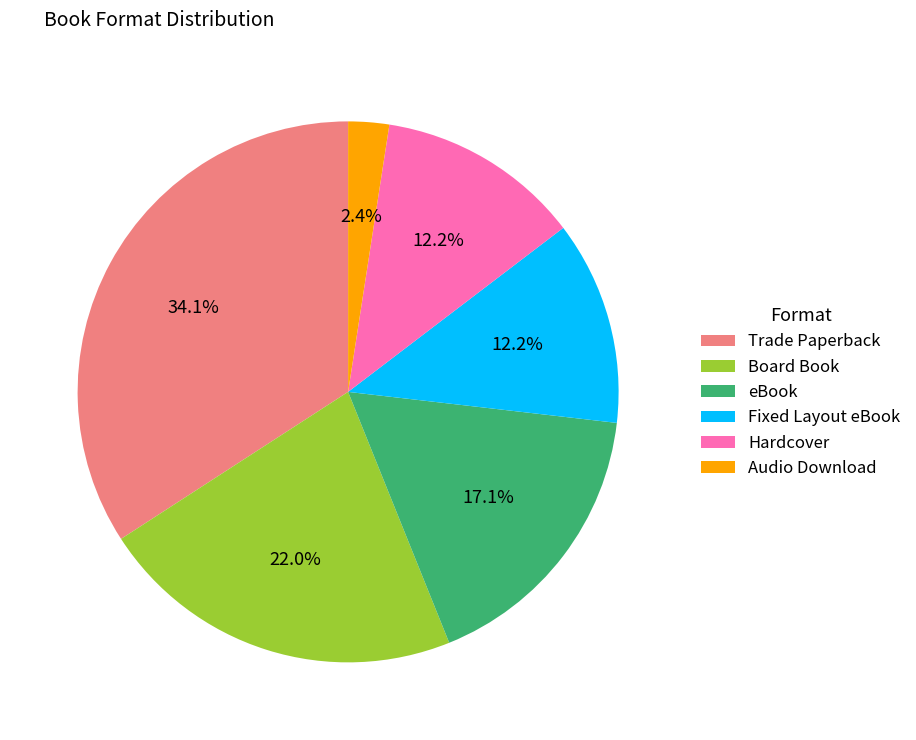

Is it true that Fixed Layout eBook is 1% of the pie?

False